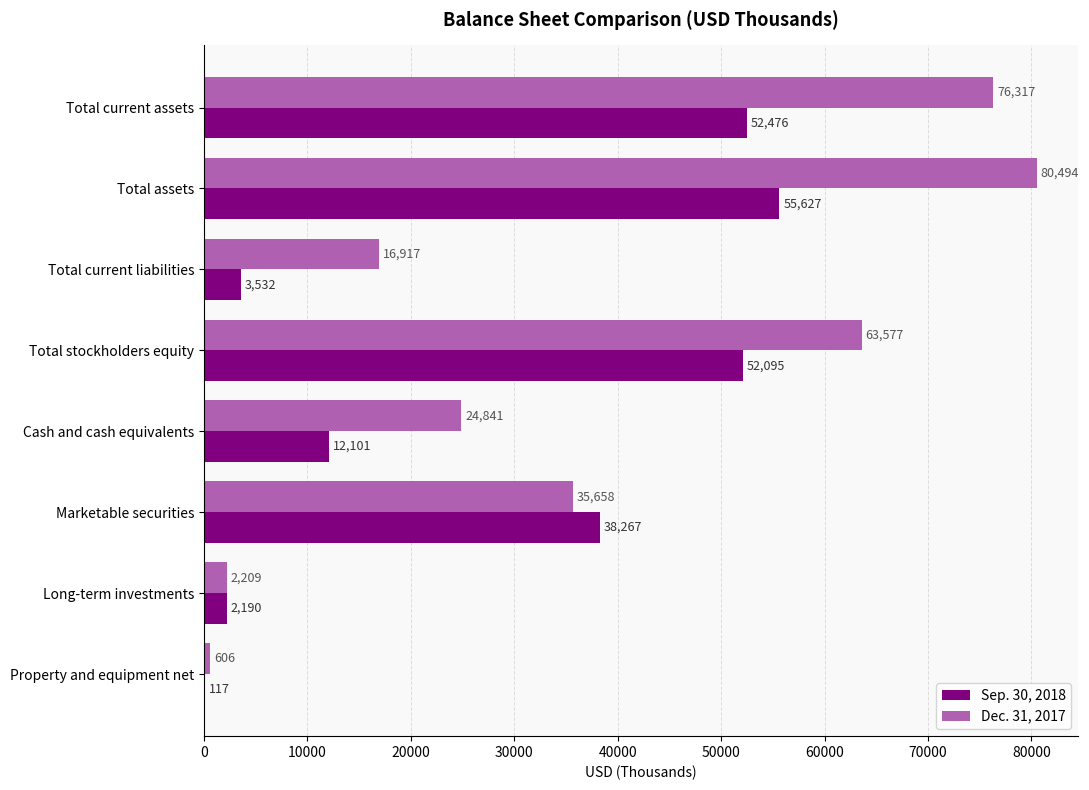

Which series has the largest range (max minus min)?

Dec. 31, 2017